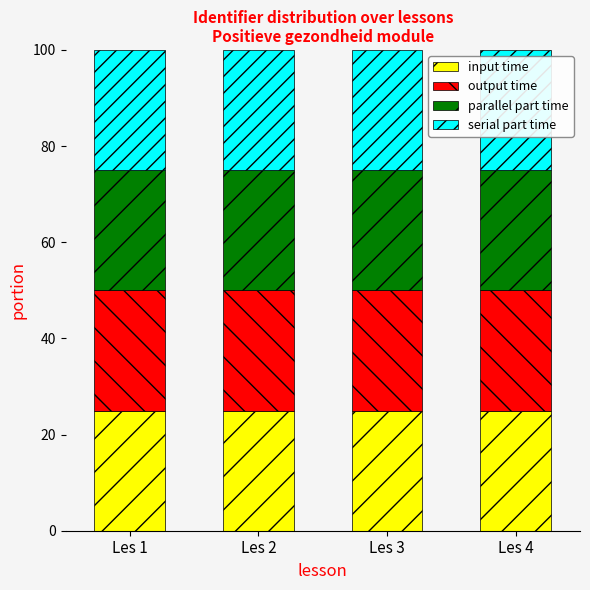

What is the total value across all series at Les 4?

100.0